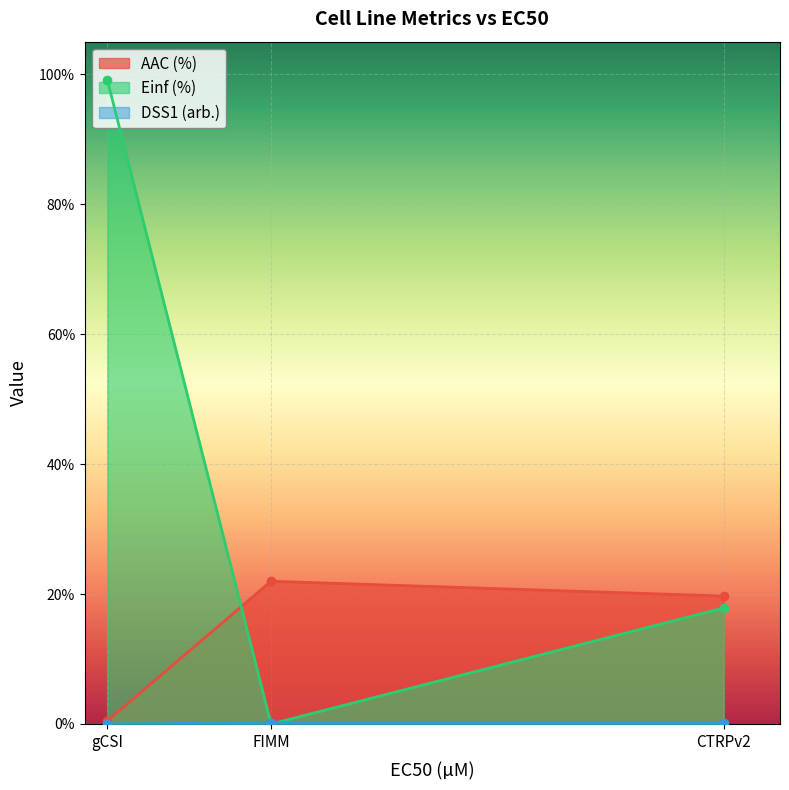

At which category is the sum across all series the highest?

gCSI